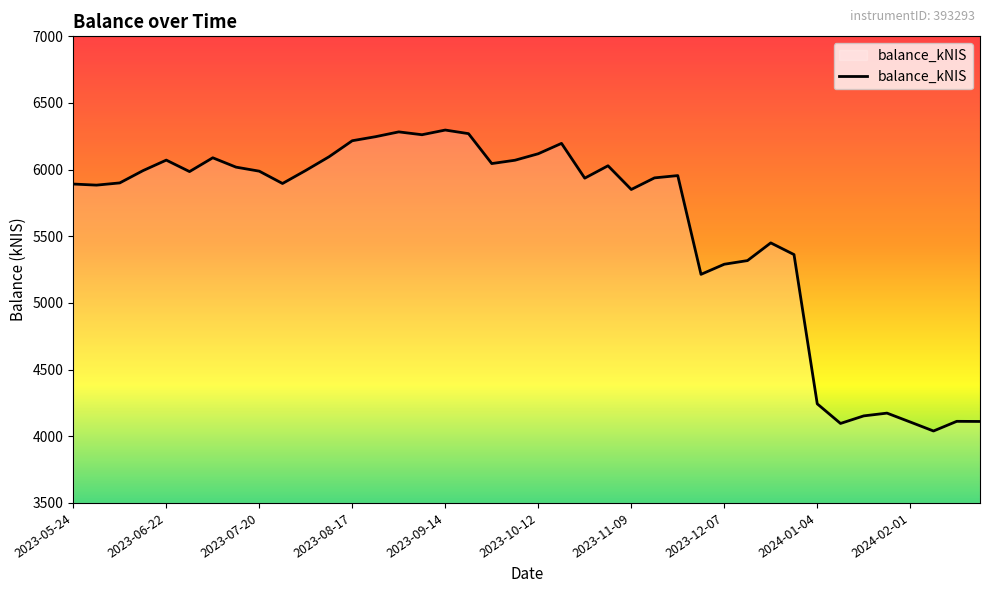

What is the minimum value shown in the chart?

4039.6